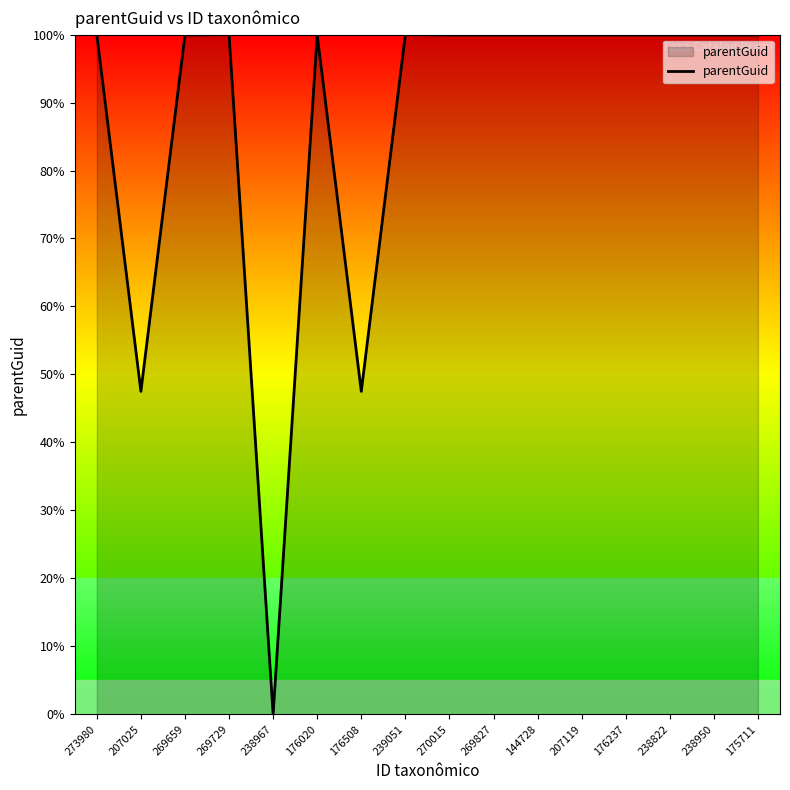

Where is the first local minimum?

207025